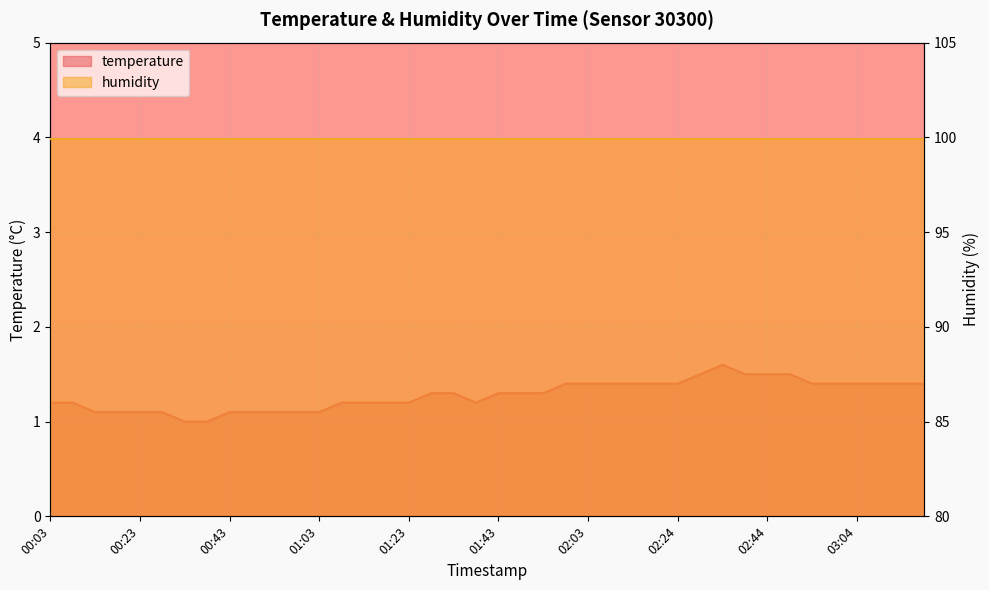

Count the values in the range 1 to 2.

40